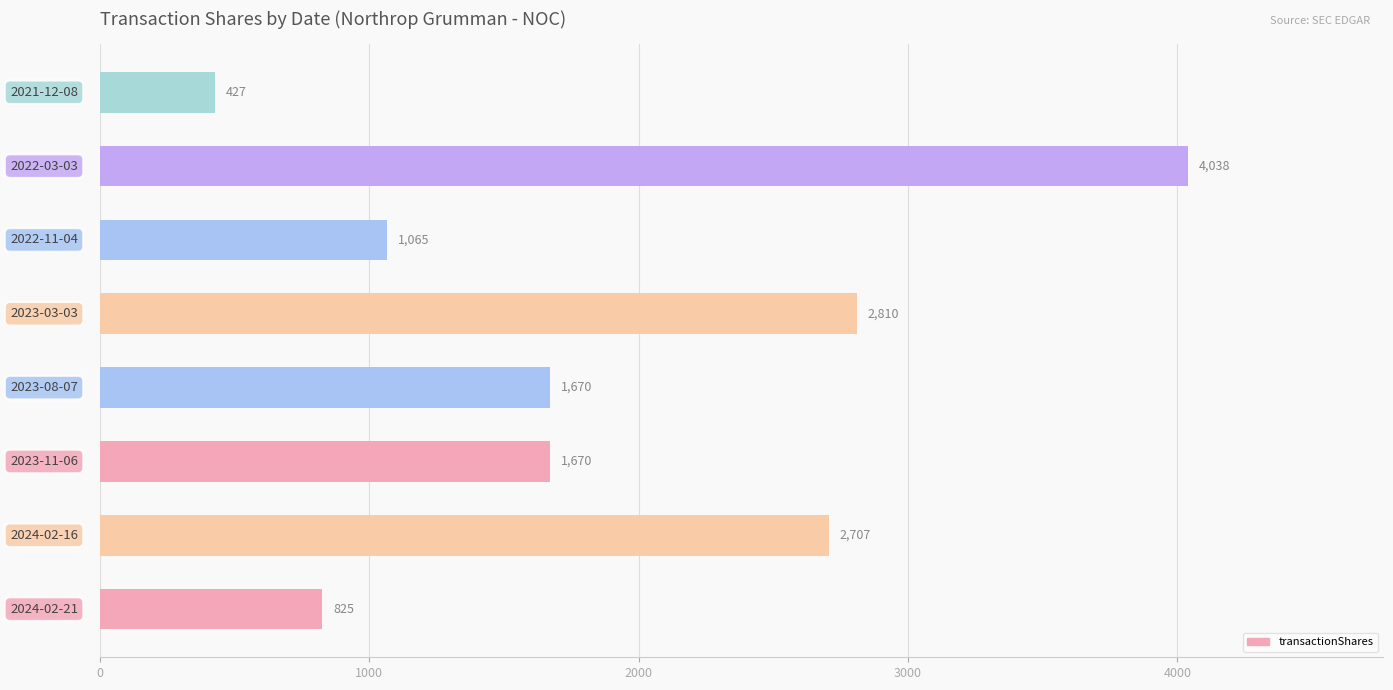

How many bars are there in total?

8